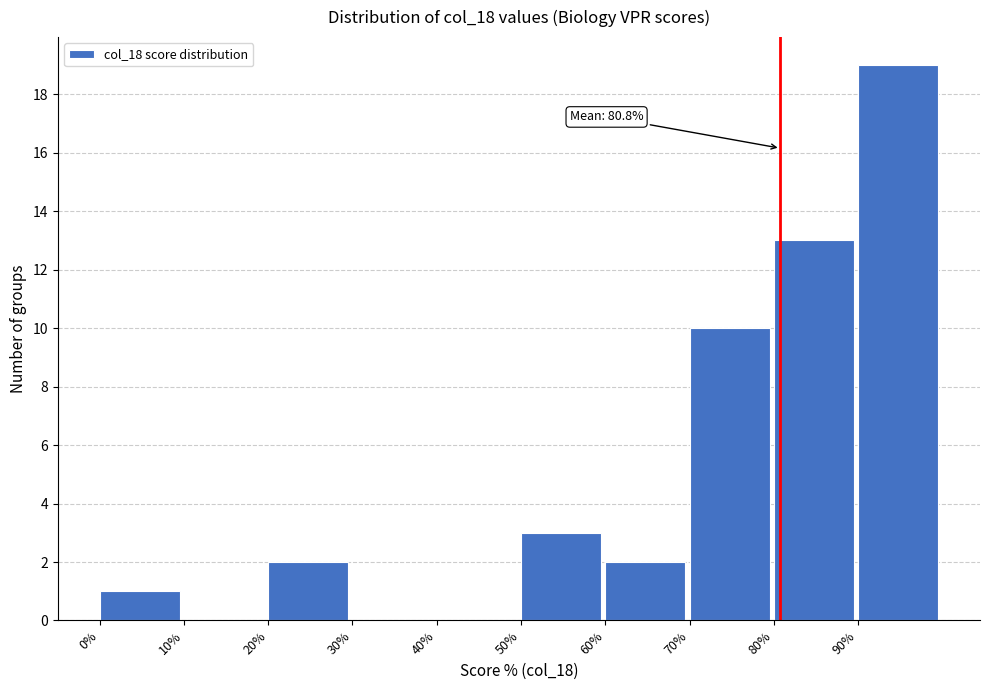

Which range on the x-axis has the tallest bar?

90 to 100